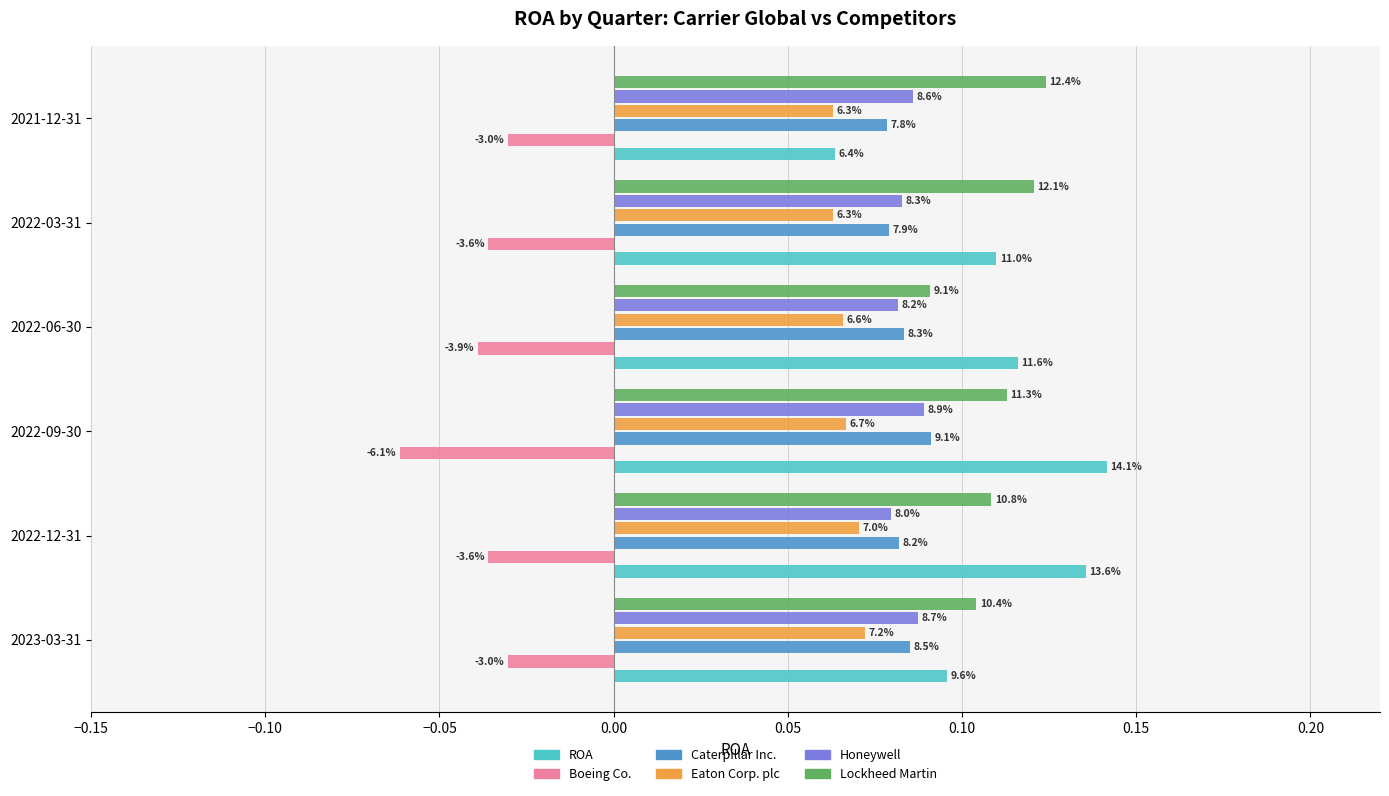

What is the sum of all Lockheed Martin values?

0.7